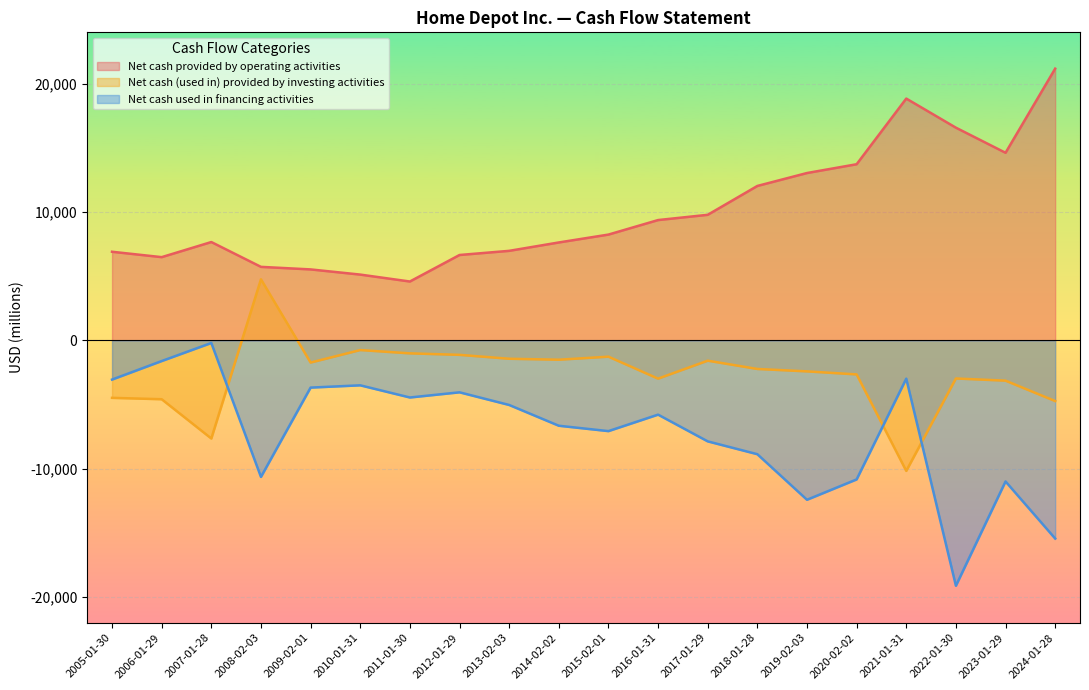

What value does the Net cash (used in) provided by investing activities series have at 2005-01-30, to the nearest 50?

-4500